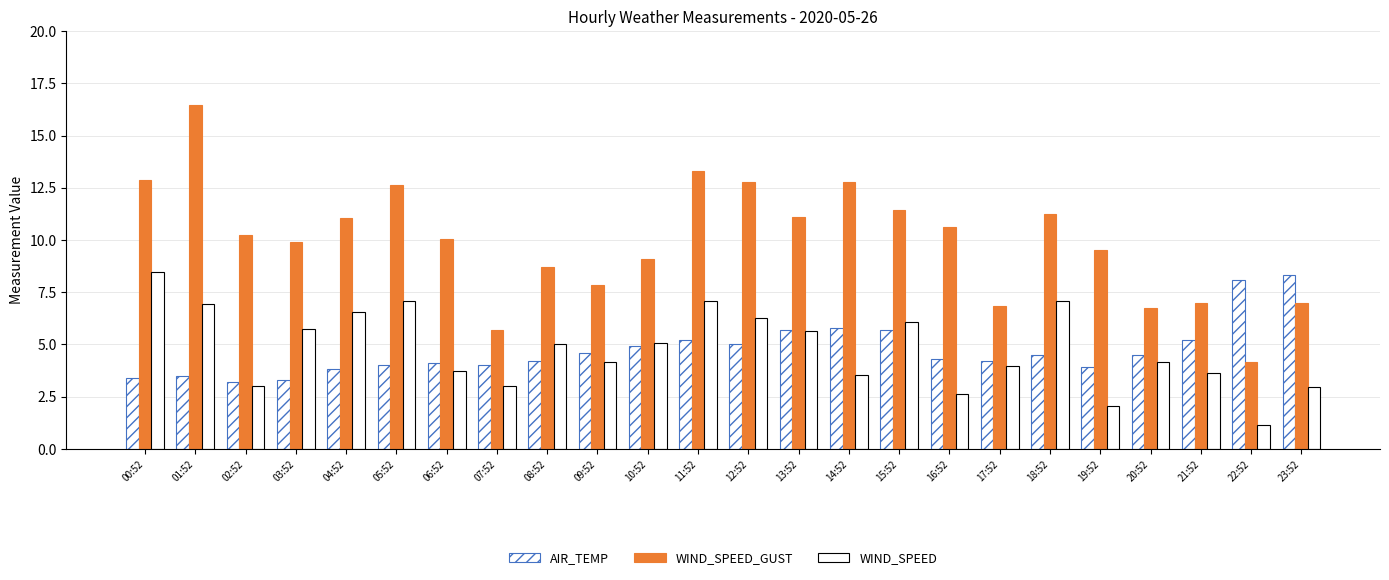

What is the difference between the highest and lowest values at 10:52?

4.2